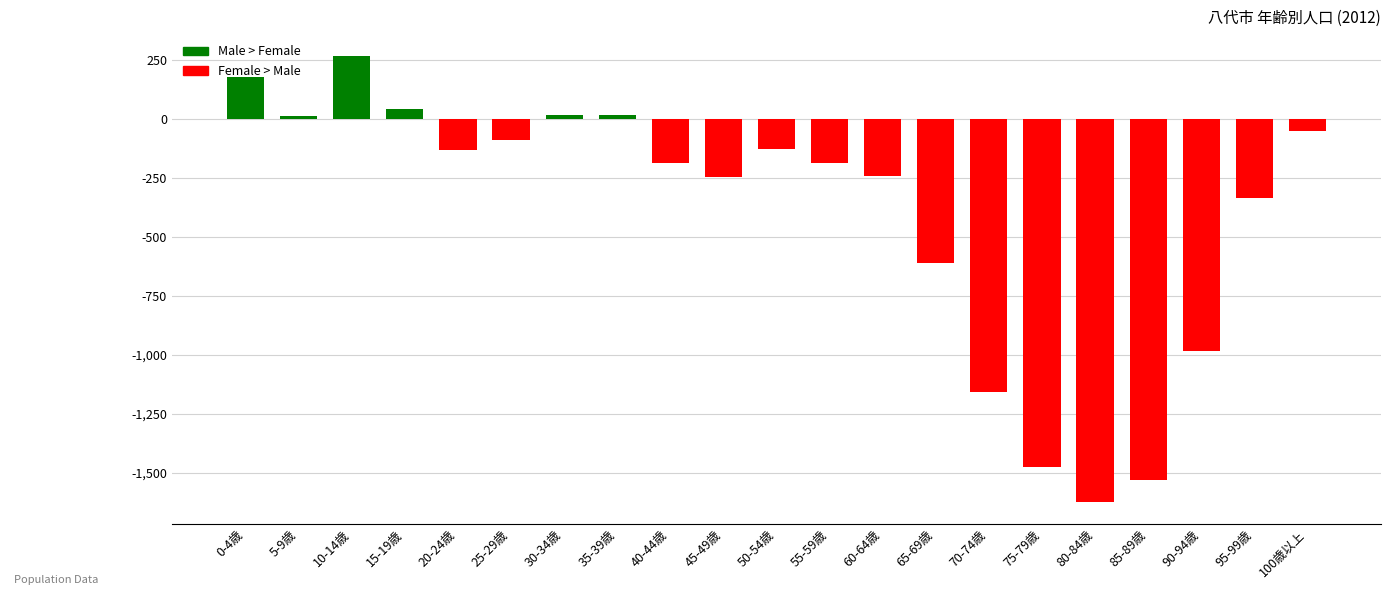

The value at 75-79歳 is -823. True or false?

False